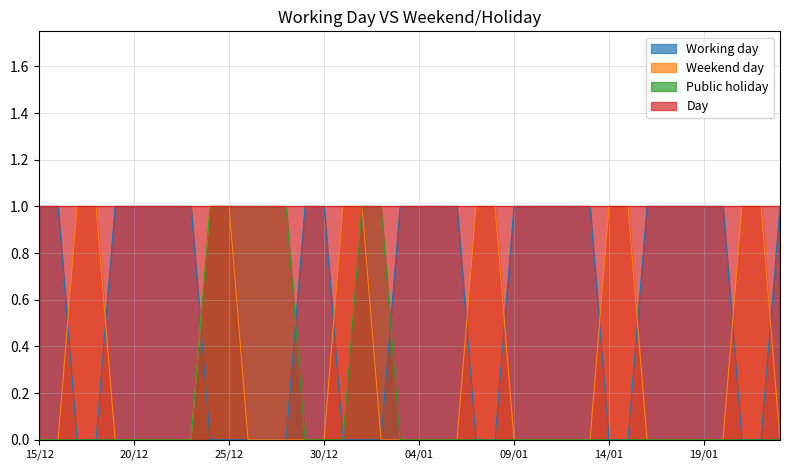

True or false: Public holiday and Weekend day intersect in this chart.

False